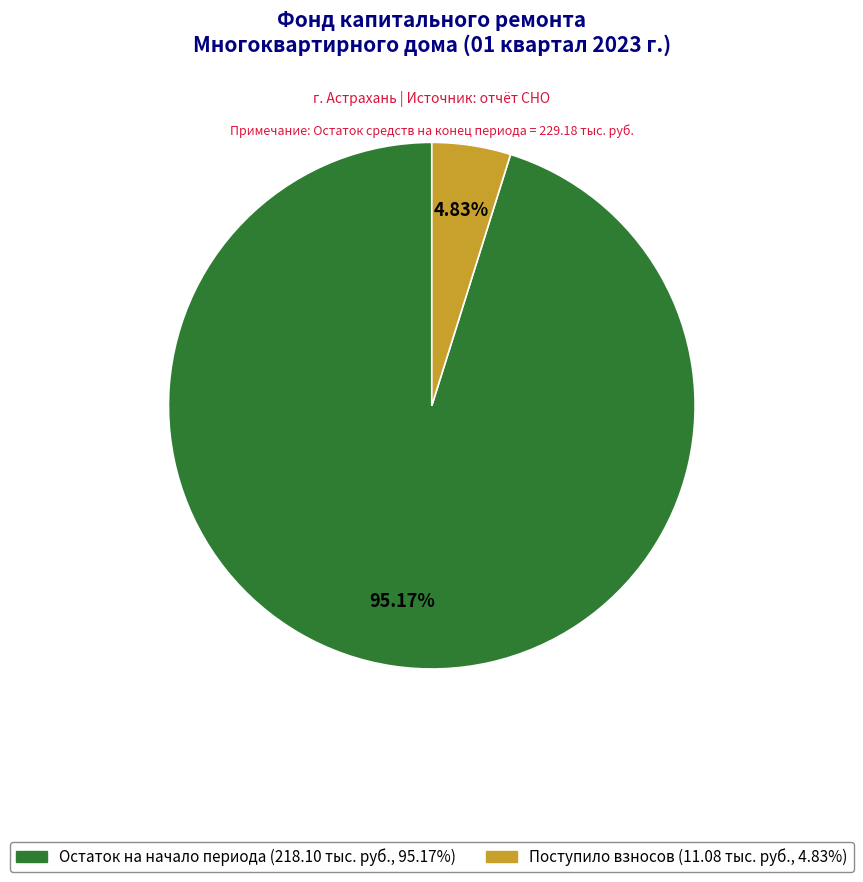

Is there any slice that represents more than half of the pie?

Yes